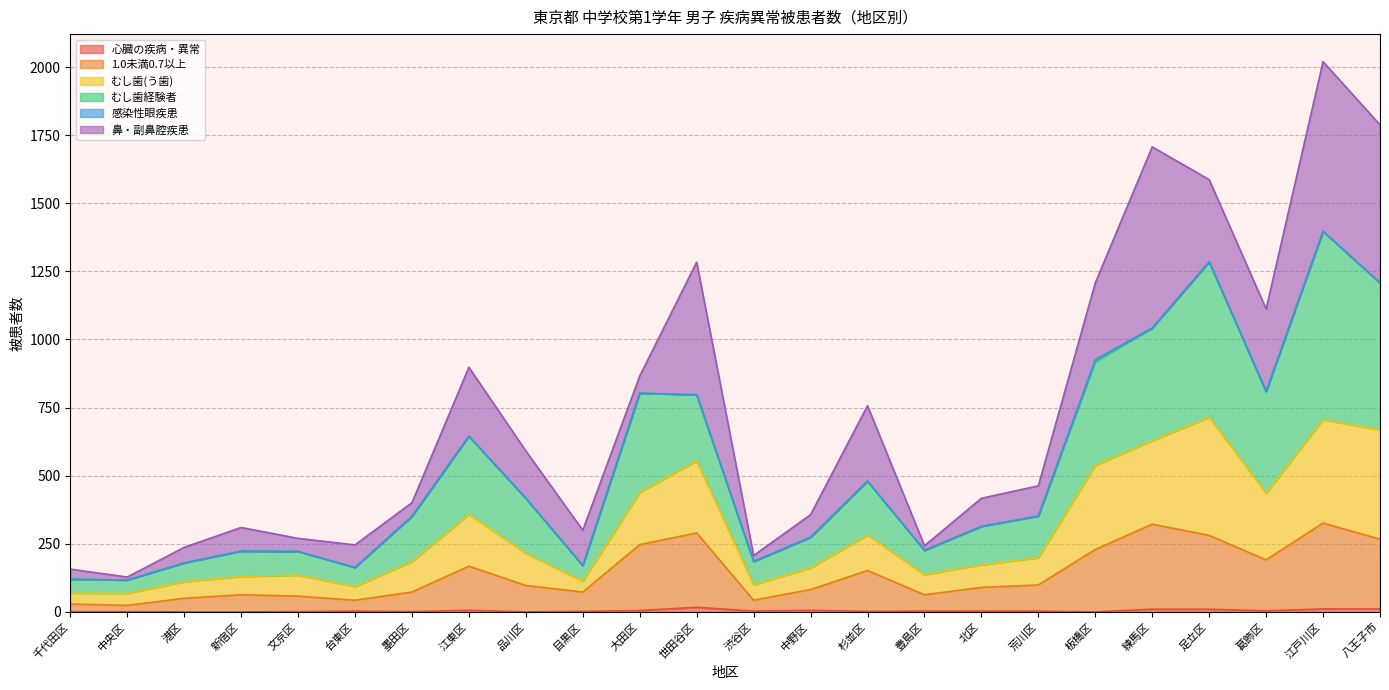

Between 台東区 and 目黒区, which is larger?

台東区